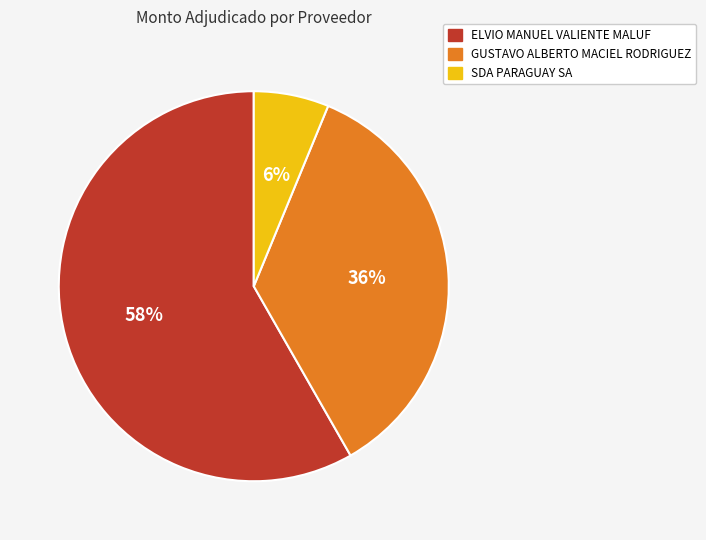

Which has a higher value, GUSTAVO ALBERTO MACIEL RODRIGUEZ or ELVIO MANUEL VALIENTE MALUF?

ELVIO MANUEL VALIENTE MALUF